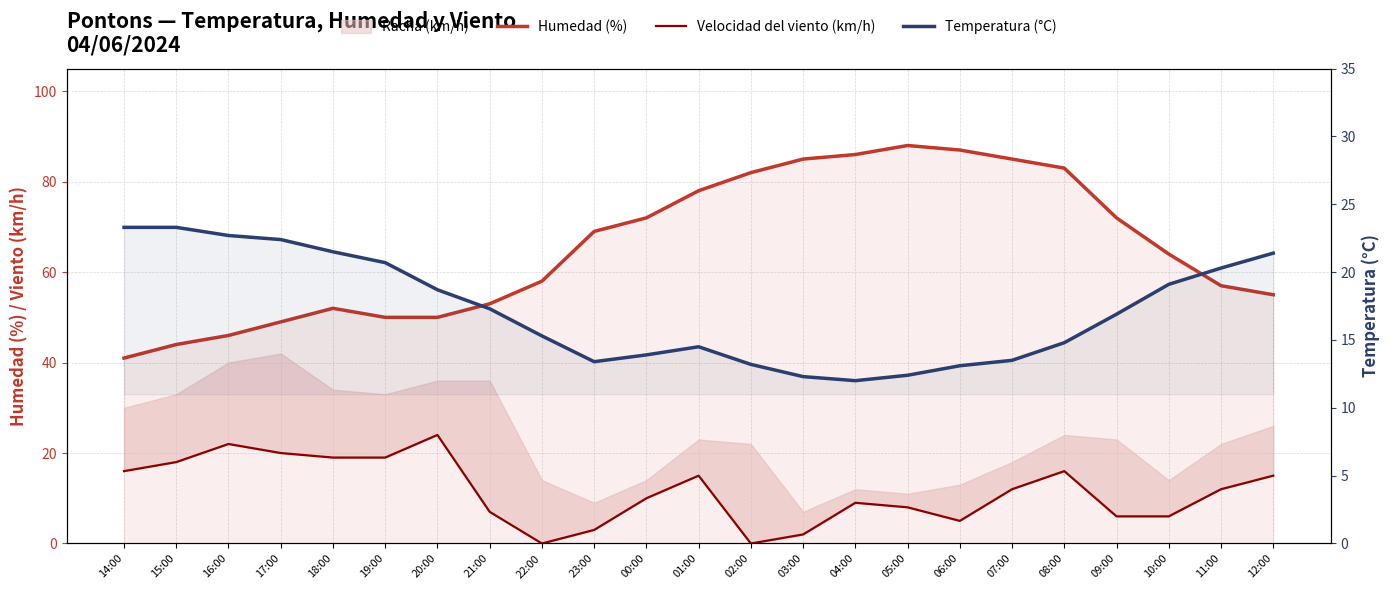

What is the total value across all series at 04:00?

107.0